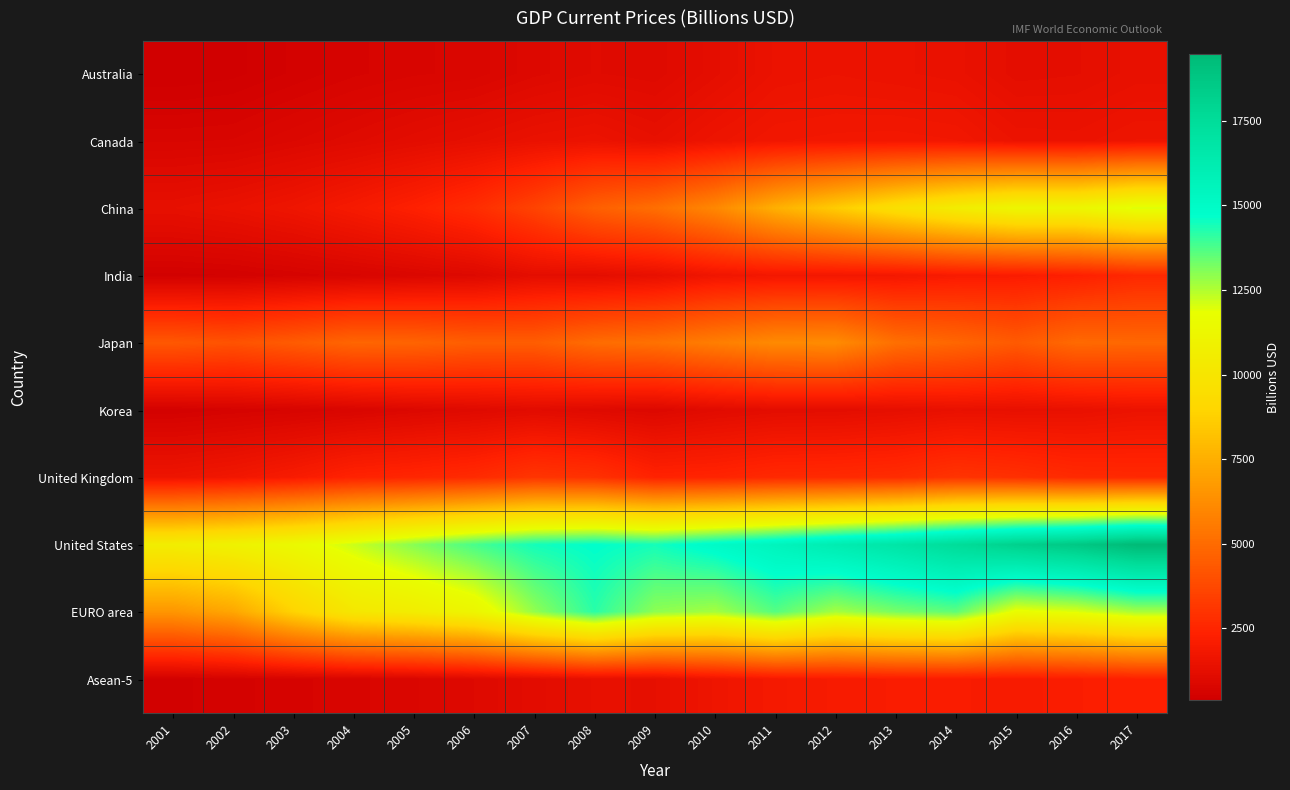

Which label corresponds to the largest value in the chart?

2017